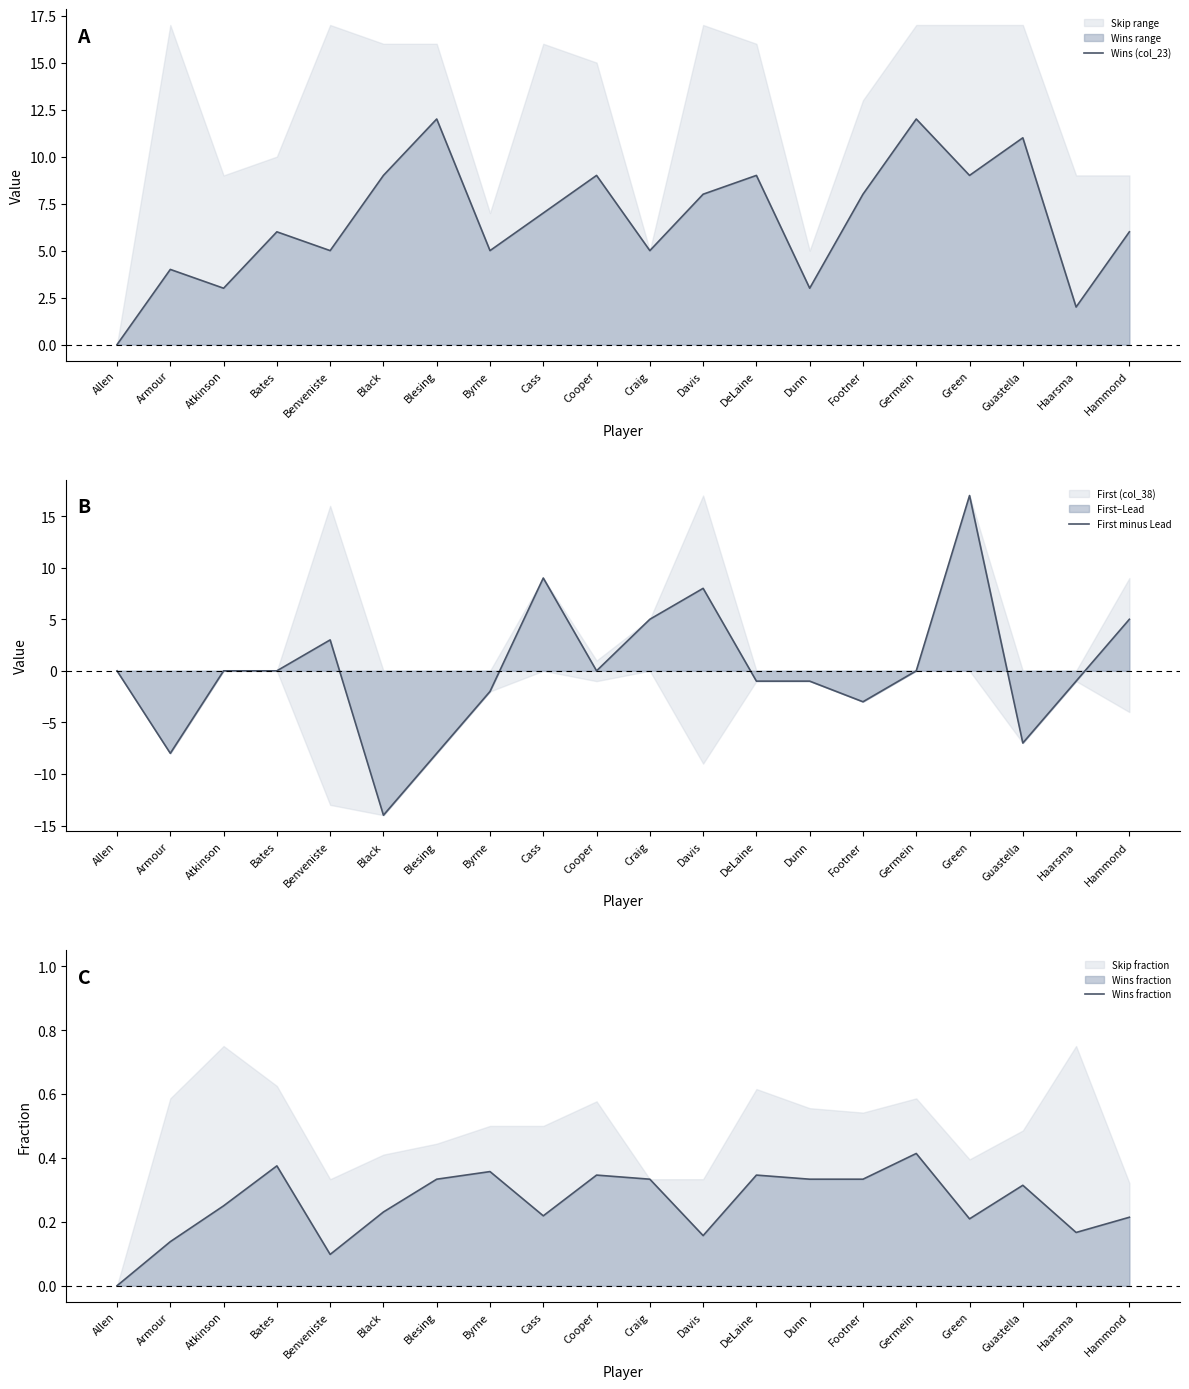

At which label does First minus Lead first exceed 0?

Benveniste